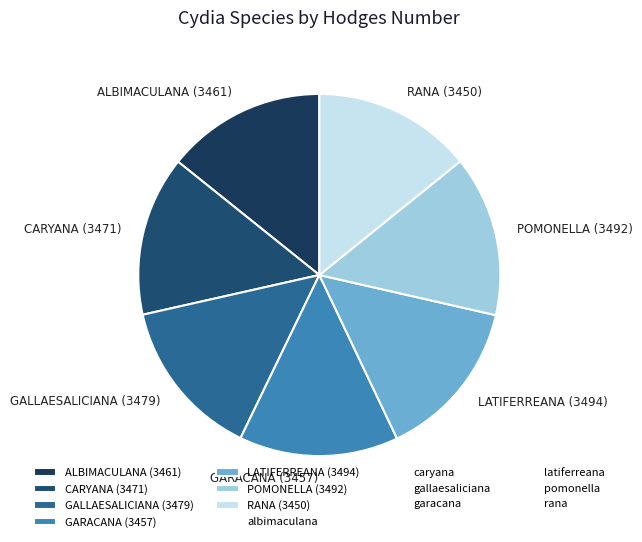

Combined, do POMONELLA (3492) and ALBIMACULANA (3461) account for over 50%?

No